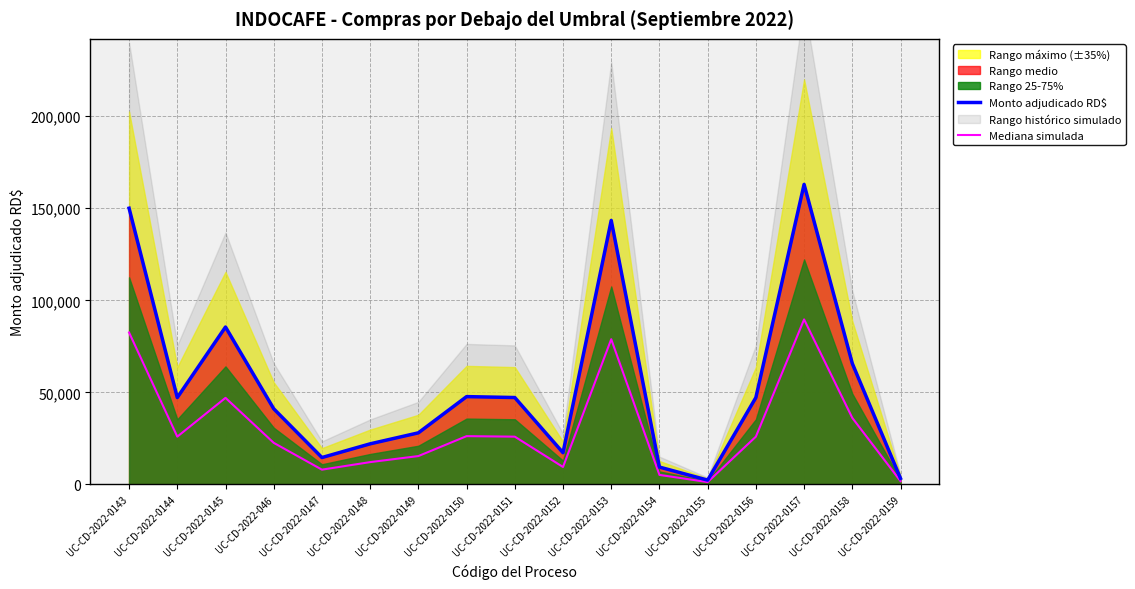

Which category has the highest value in the Mediana simulada series?

UC-CD-2022-0157